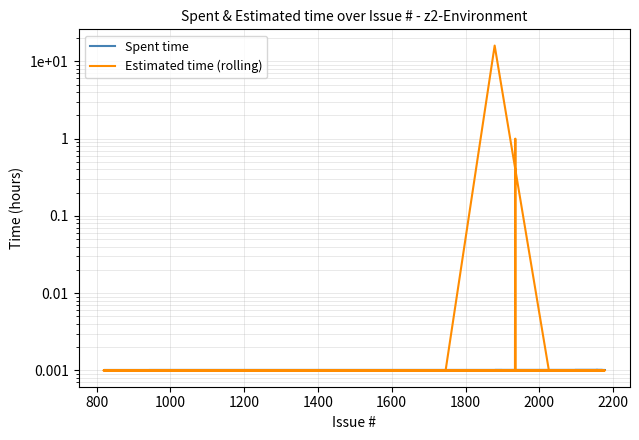

Count the number of data series in this chart.

2